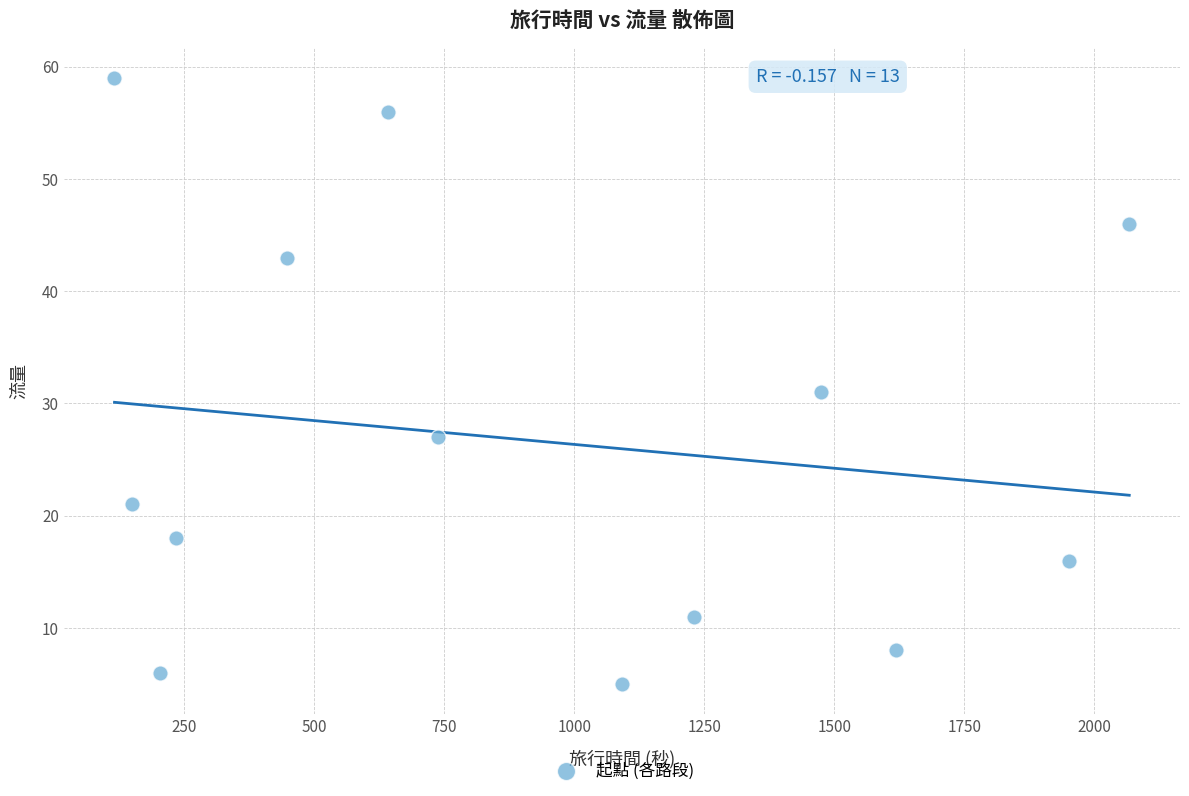

What Y value in the scatter plot is closest to 32?

31